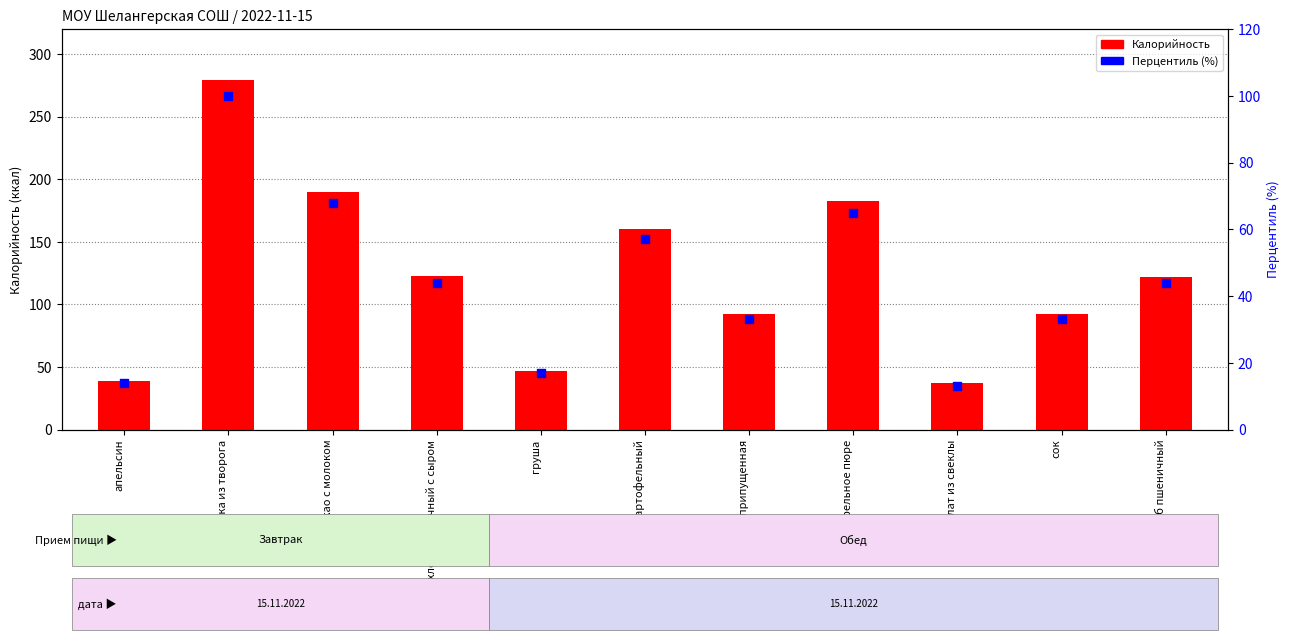

Is the value of Перцентиль (%) at сок greater than the value of Калорийность at хлеб пшеничный?

No